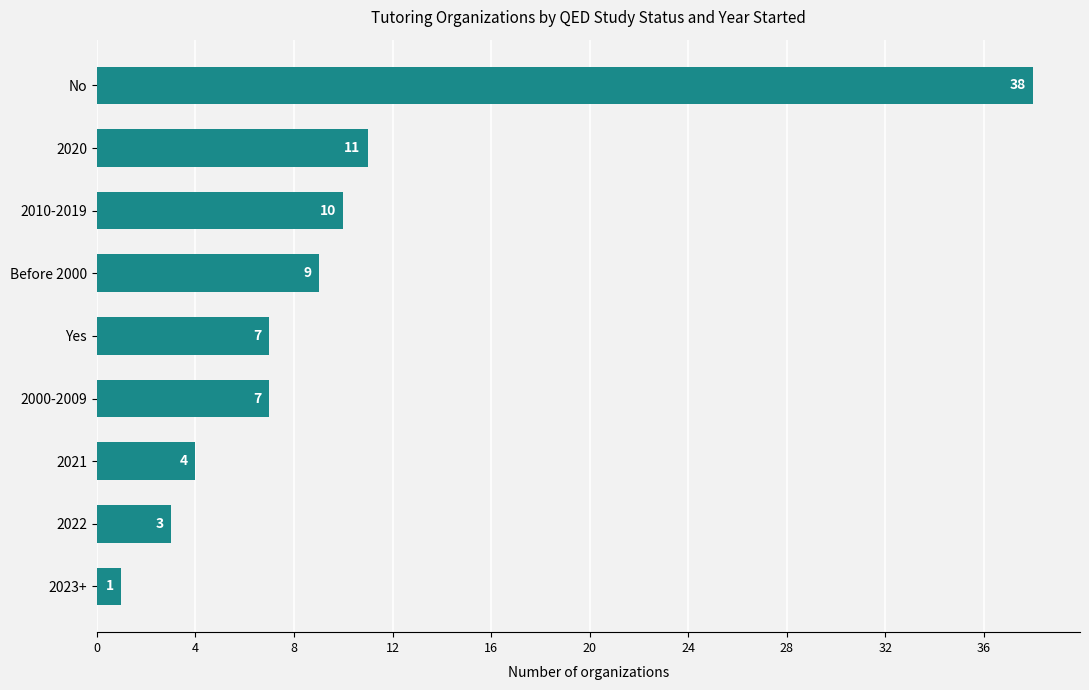

What value does the data have at No, to the nearest 5?

40